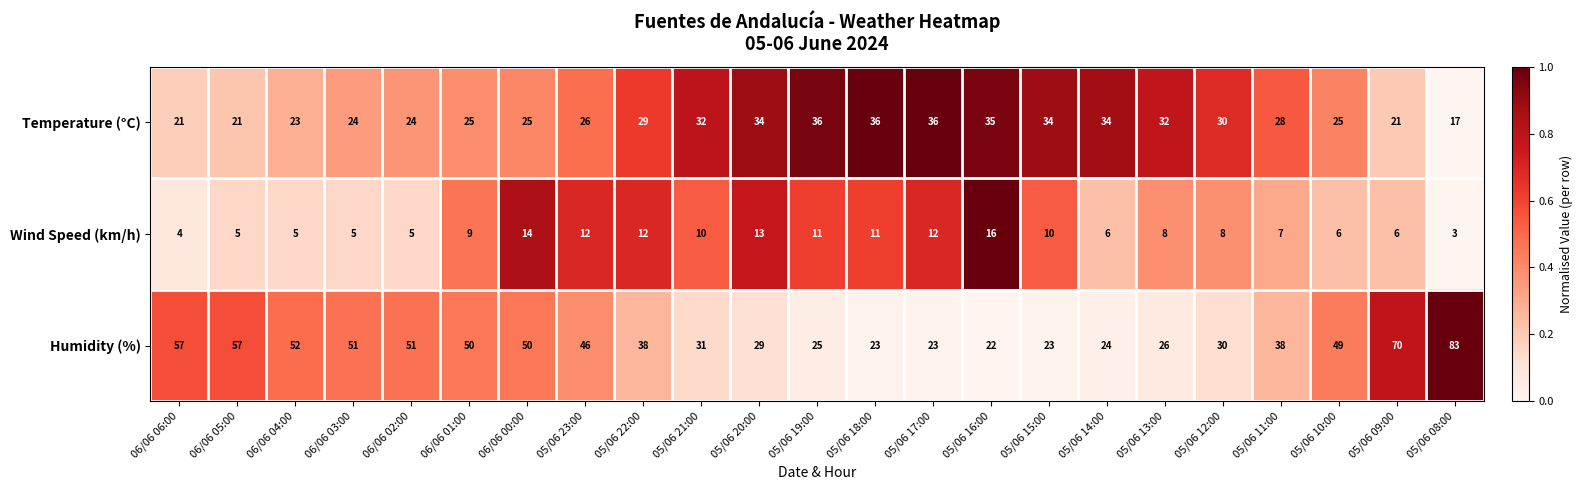

Rank the series at 05/06 13:00 from highest to lowest value.

Temperature (°C), Humidity (%), Wind Speed (km/h)